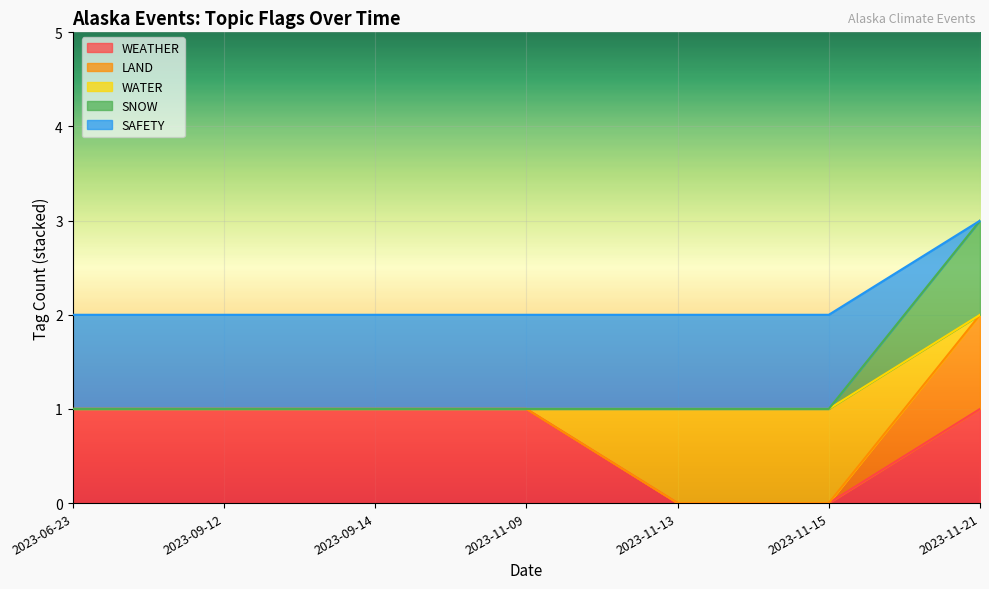

What is the difference between the highest and lowest values at 2023-11-09?

1